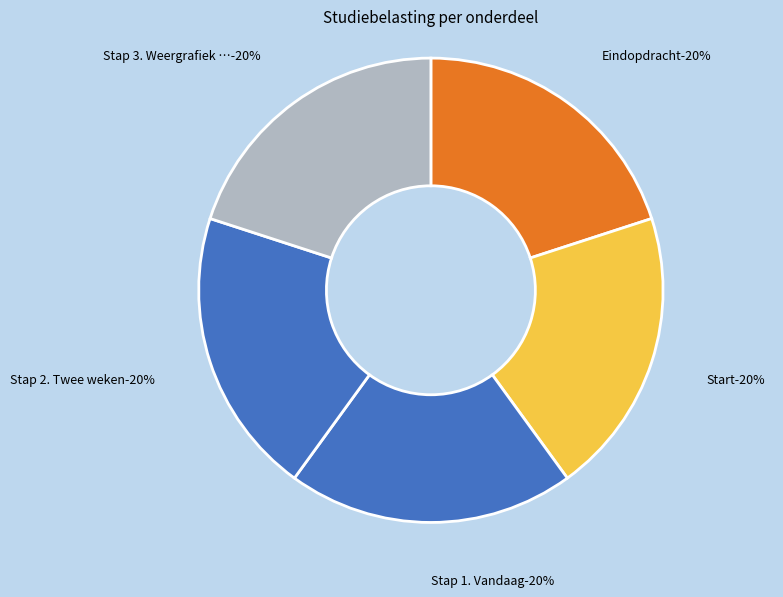

How many segments does this pie chart have?

5